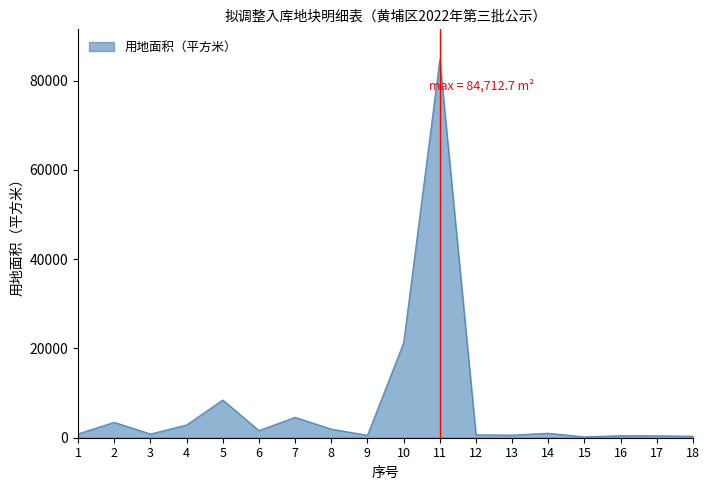

At which category does the data reach its first local peak?

2